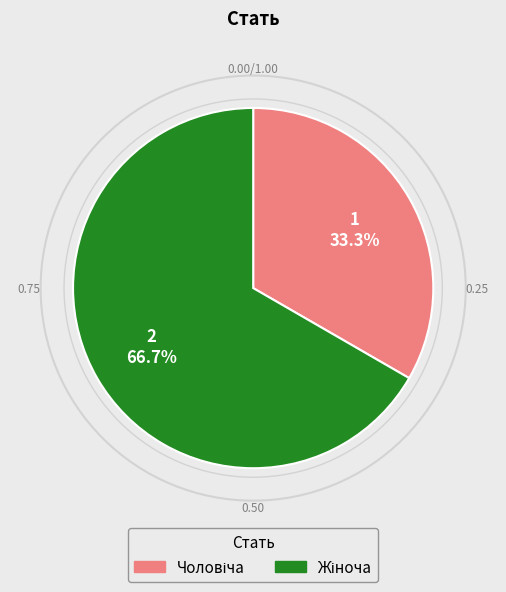

To the nearest percent, what is the difference between the largest and smallest slice percentages?

33%